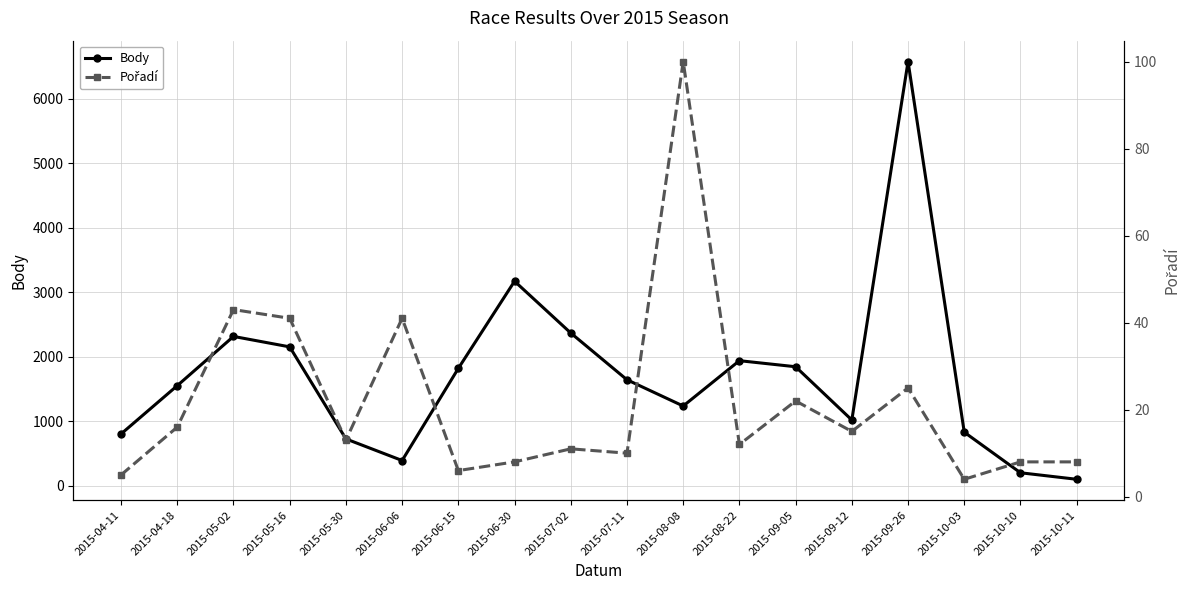

Rank the series by their average value, from lowest to highest.

Pořadí, Body